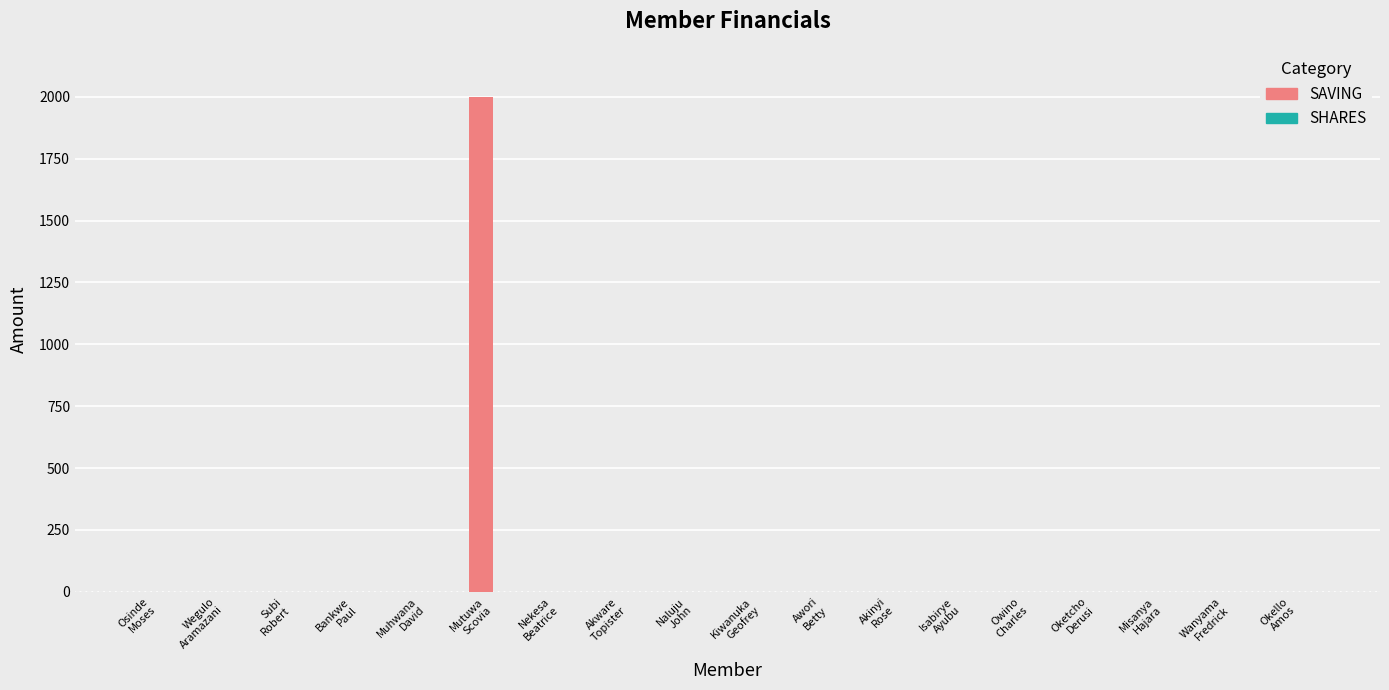

Which series has the largest total across all categories?

SAVING